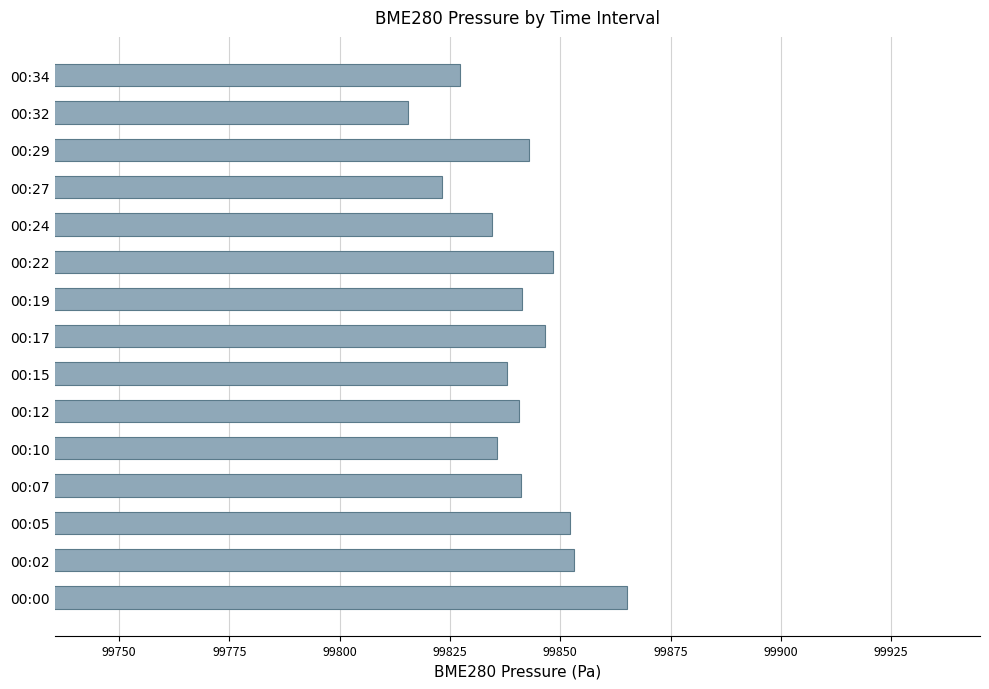

Which has a higher value, 00:34 or 00:24?

00:24